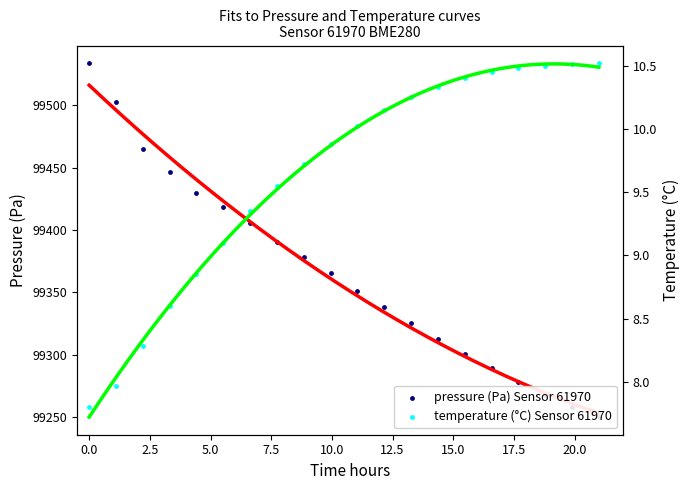

Which series has the widest spread of Y values?

pressure (Pa) Sensor 61970